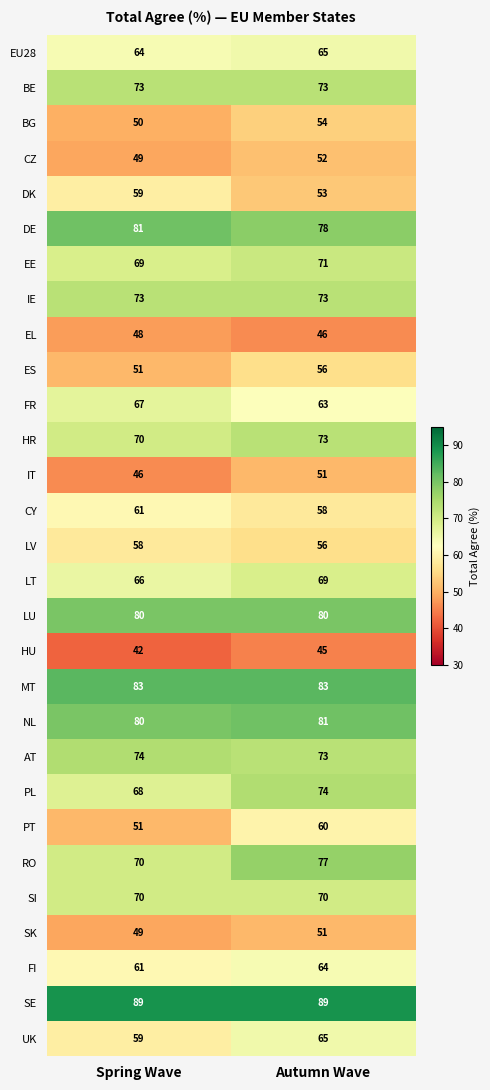

Which series has the largest total across all categories?

SE